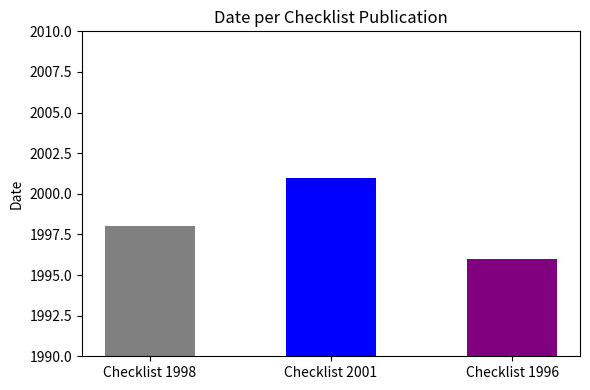

What is the ratio of the value at Checklist 1996 to the value at Checklist 1998?

1.0